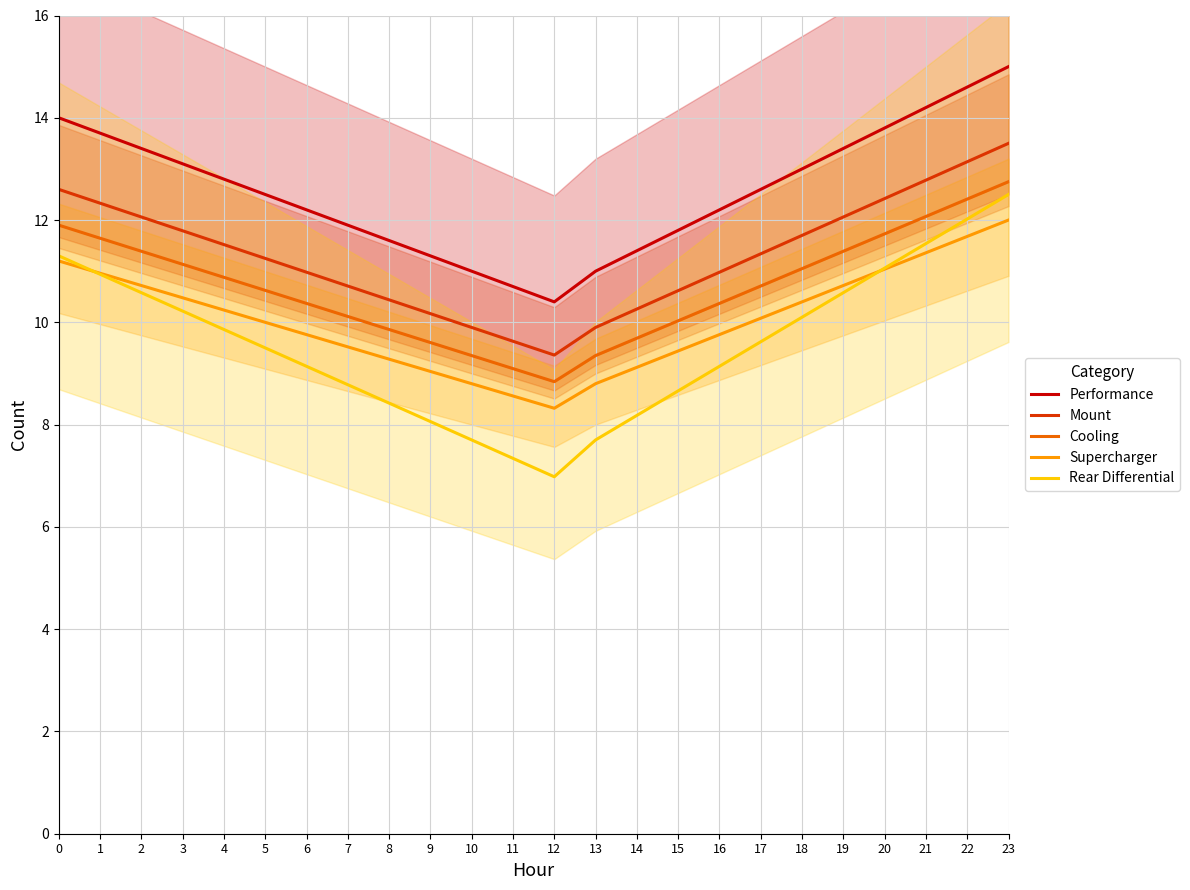

What are all the series names shown in the legend?

Performance, Mount, Cooling, Supercharger, Rear Differential